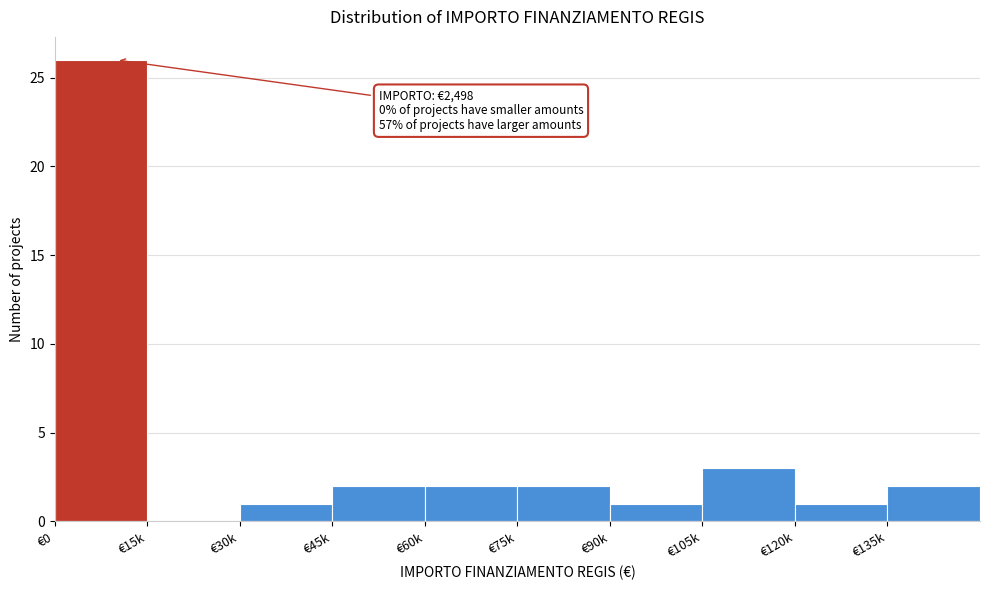

Reading left to right, extract all data points from this chart.

€0=26	€15k=0	€30k=1	€45k=2	€60k=2	€75k=2	€90k=1	€105k=3	€120k=1	€135k=2